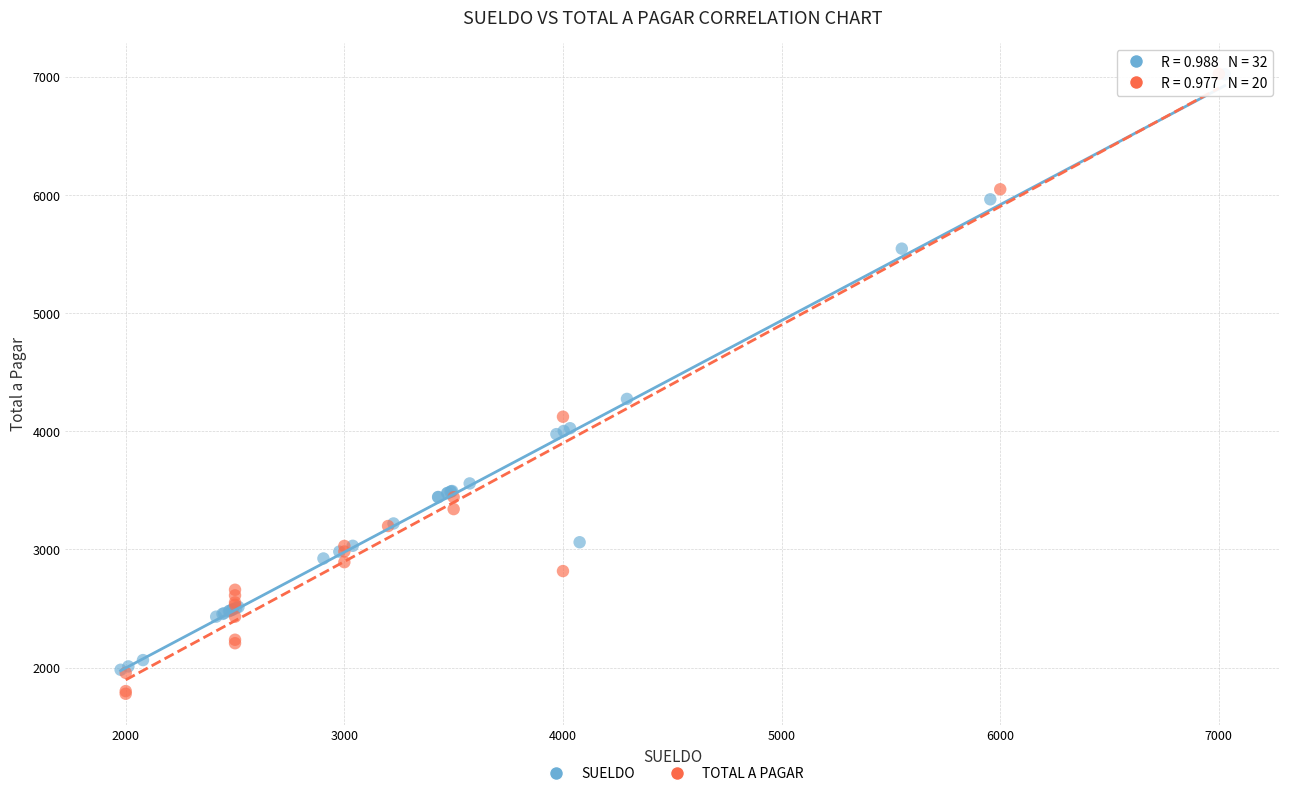

Which series has the largest Y range (max minus min)?

TOTAL A PAGAR